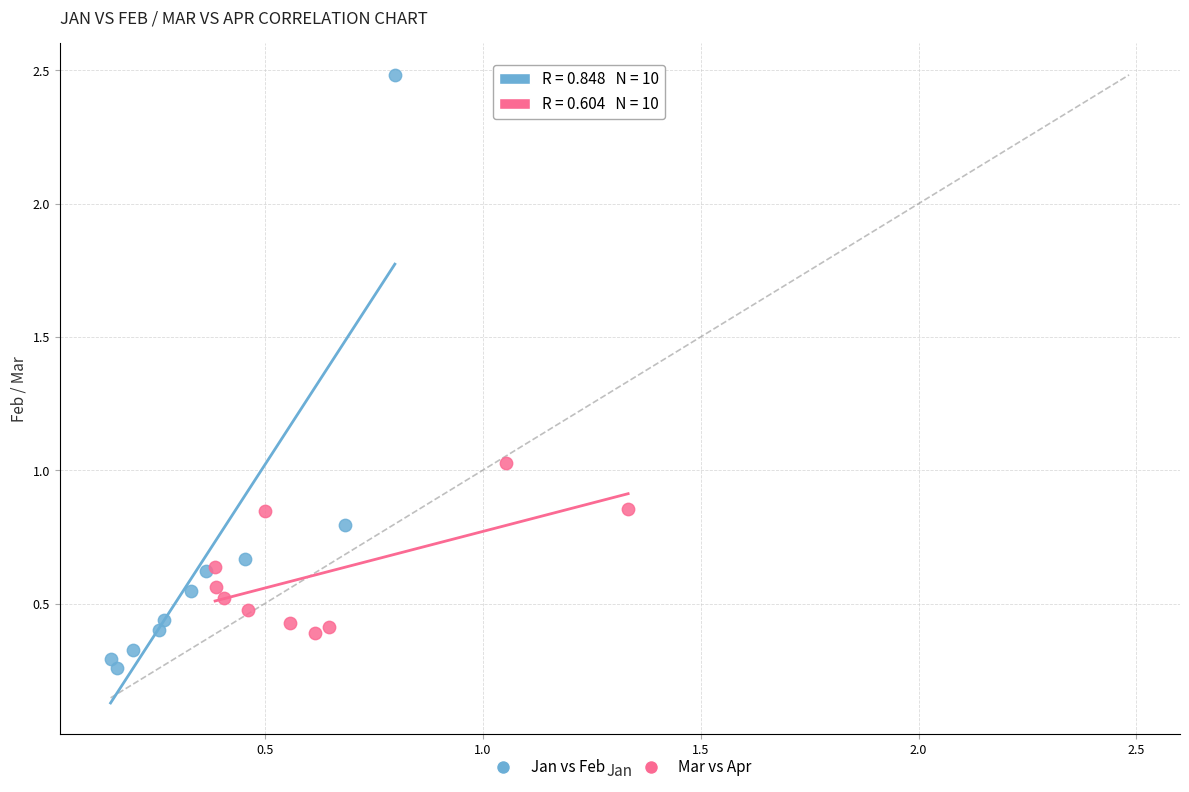

Which series reaches the minimum Y coordinate?

Jan vs Feb